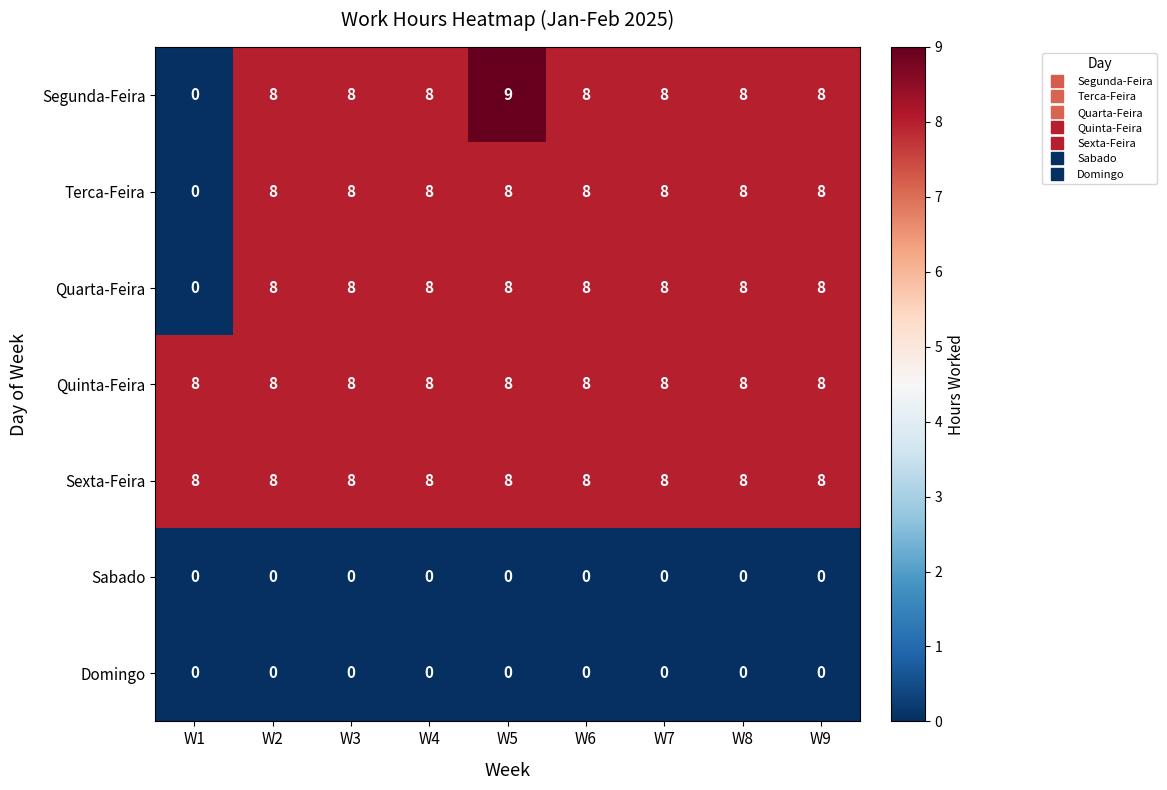

Which series has the widest spread of values?

Segunda-Feira